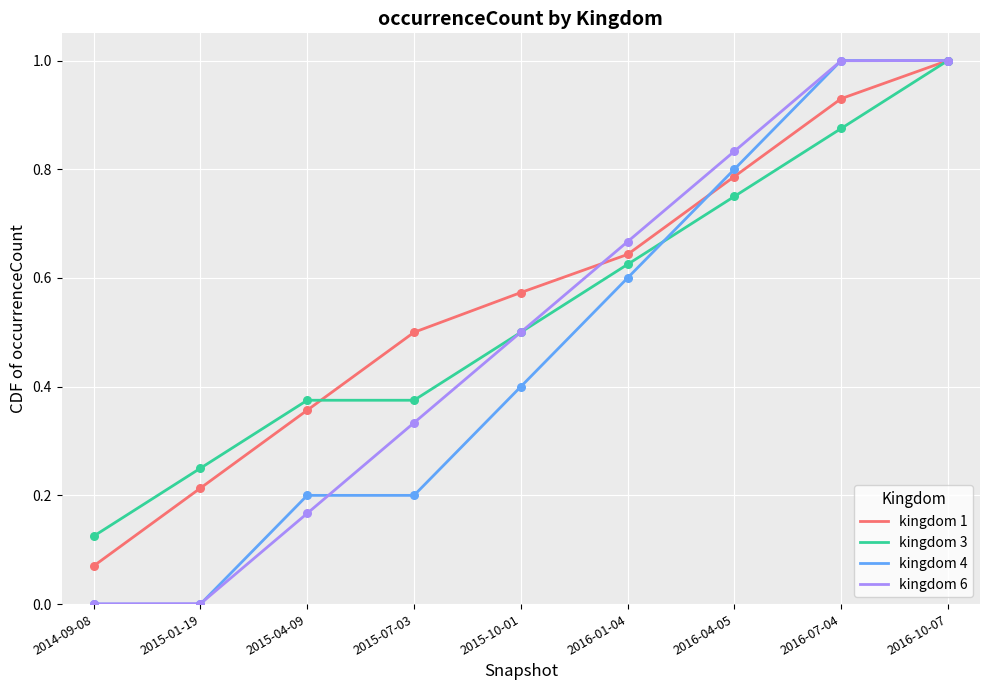

Which series has the largest range (max minus min)?

kingdom 4